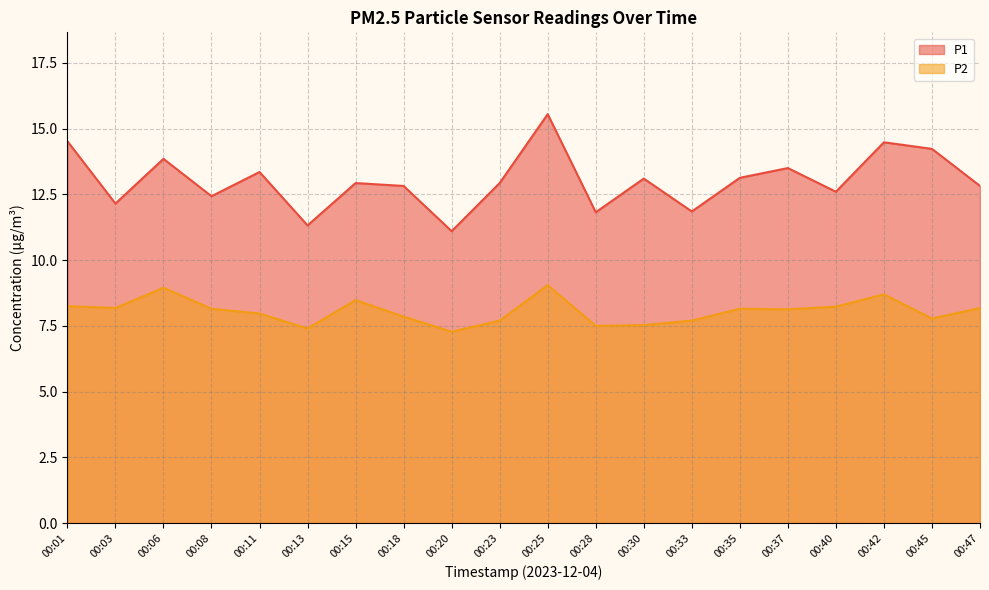

What is the difference between the highest and lowest values at 00:06?

4.9